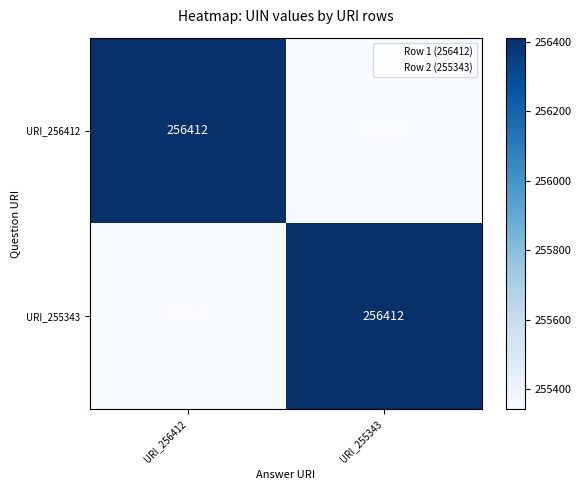

Rank the categories by URI_256412 value from highest to lowest.

URI_256412, URI_255343